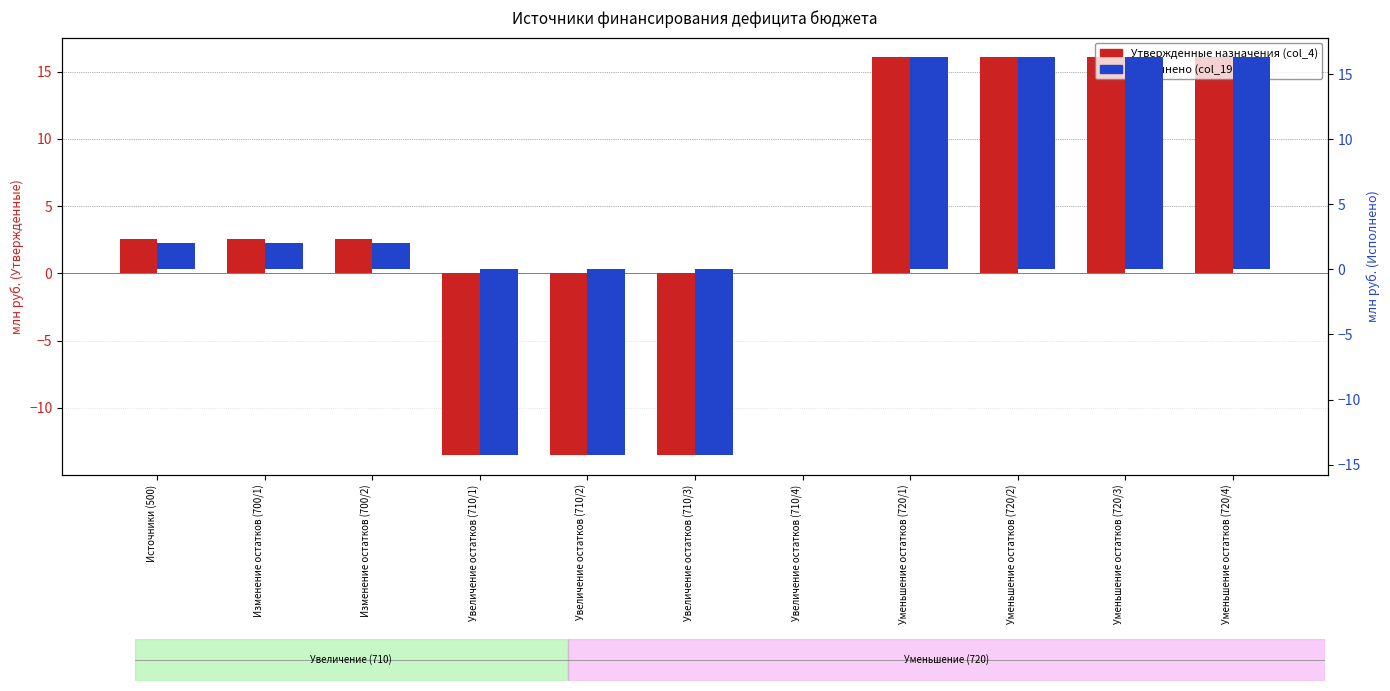

How many values in Утвержденные назначения (col_4) are below zero?

3